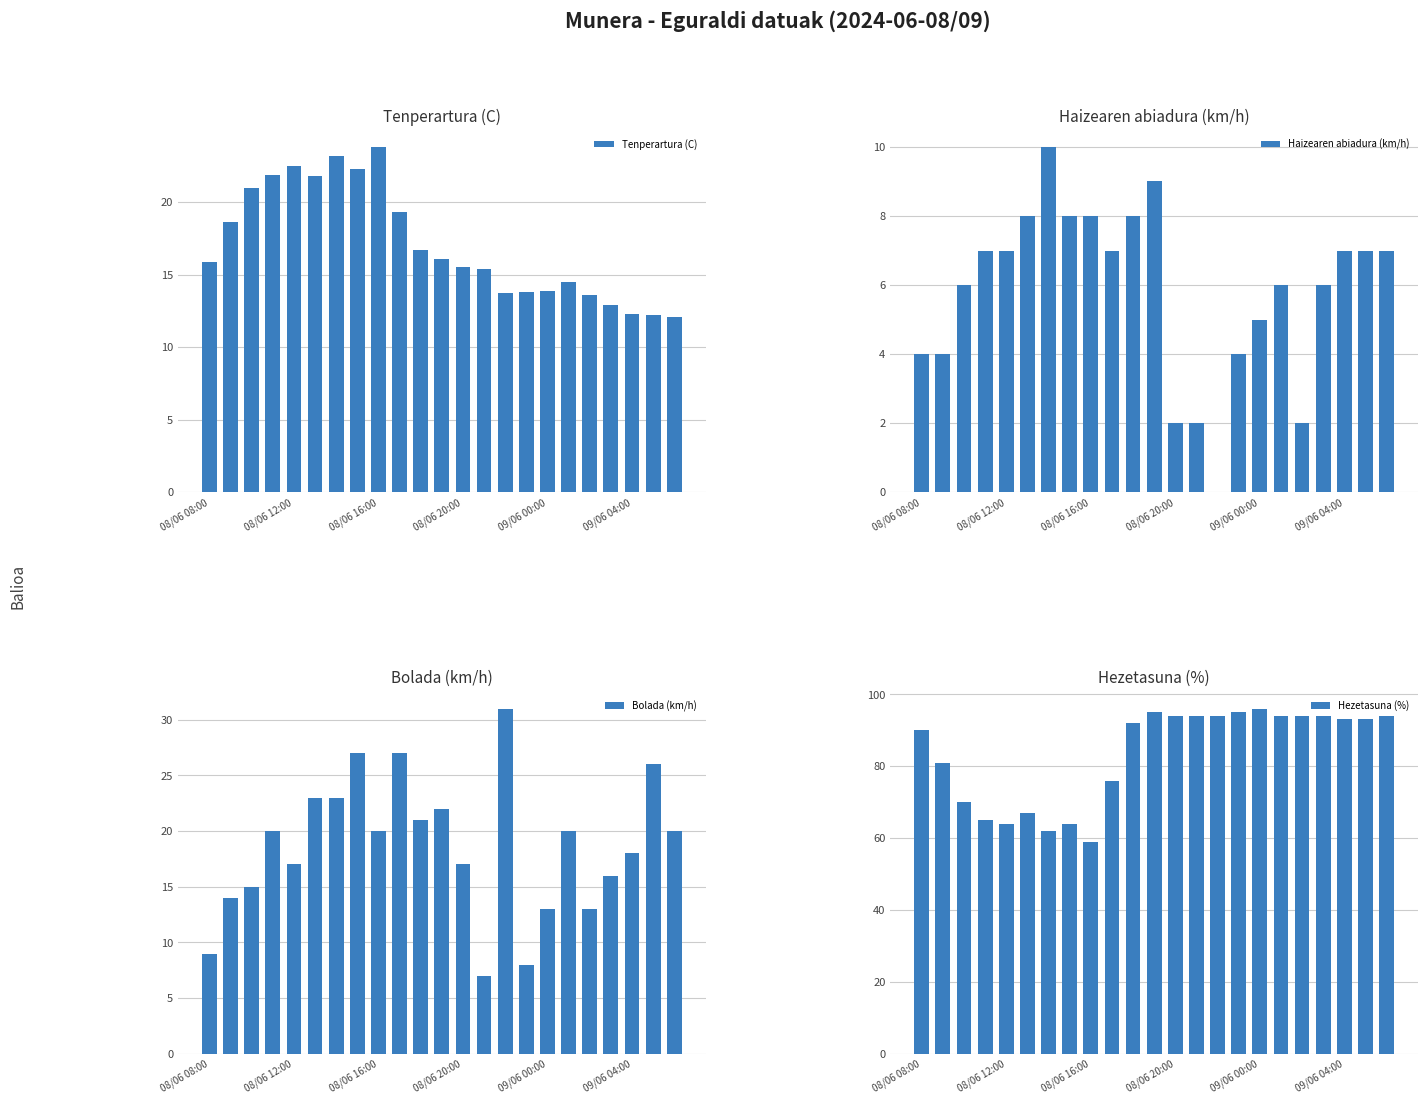

Reading left to right, list all the values displayed in this chart.

Tenperartura (C): 15.9	18.6	21.0	21.9	22.5	21.8	23.2	22.3	23.8	19.3	16.7	16.1	15.5	15.4	13.7	13.8	13.9	14.5	13.6	12.9	12.3	12.2	12.1
Haizearen abiadura (km/h): 4.0	4.0	6.0	7.0	7.0	8.0	10.0	8.0	8.0	7.0	8.0	9.0	2.0	2.0	0.0	4.0	5.0	6.0	2.0	6.0	7.0	7.0	7.0
Bolada (km/h): 9.0	14.0	15.0	20.0	17.0	23.0	23.0	27.0	20.0	27.0	21.0	22.0	17.0	7.0	31.0	8.0	13.0	20.0	13.0	16.0	18.0	26.0	20.0
Hezetasuna (%): 90.0	81.0	70.0	65.0	64.0	67.0	62.0	64.0	59.0	76.0	92.0	95.0	94.0	94.0	94.0	95.0	96.0	94.0	94.0	94.0	93.0	93.0	94.0